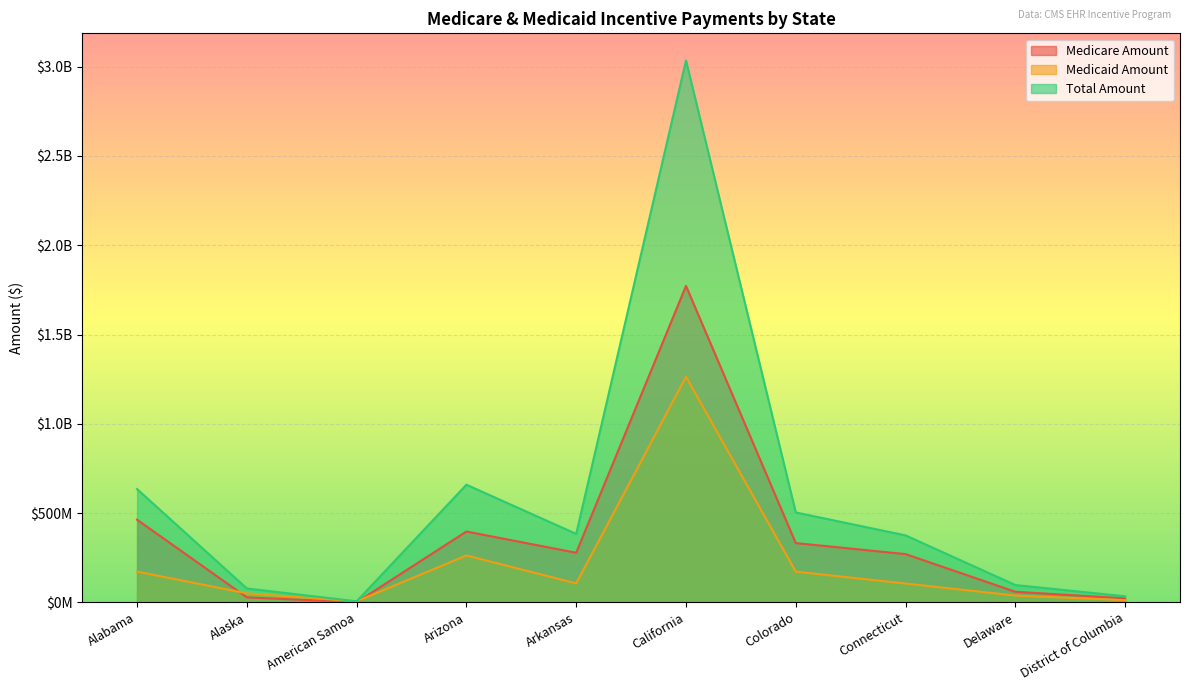

What is the difference between the Medicaid Amount values at Delaware and Alabama?

134055079.4